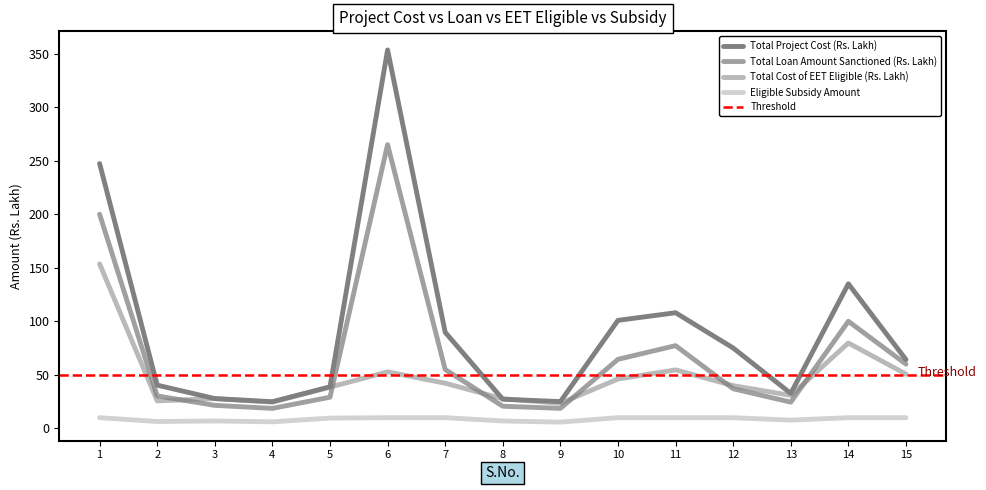

What is the value of the Total Project Cost (Rs. Lakh) point at the 8th from the left?

27.2